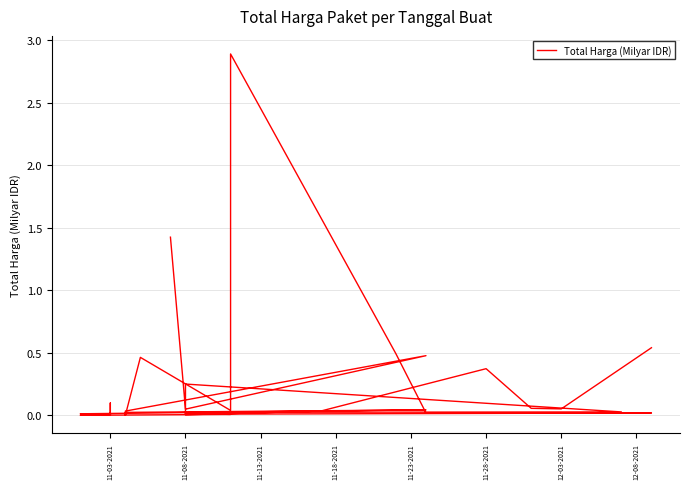

How many categories are shown in the chart?

35